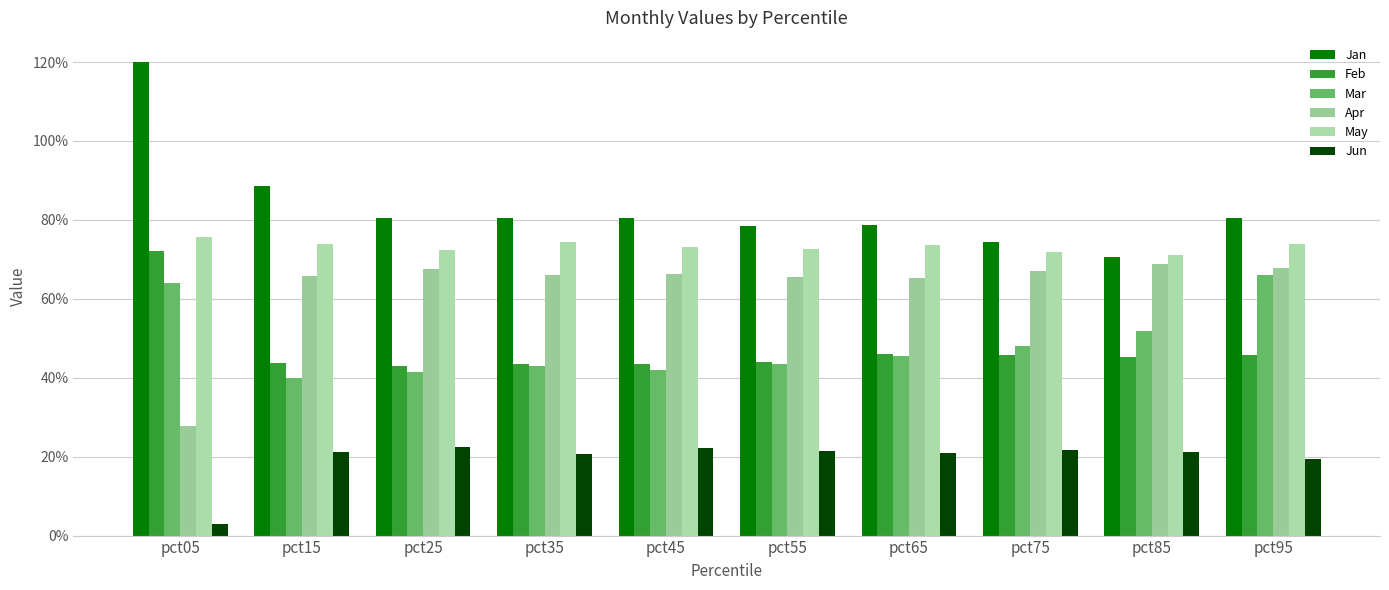

What are all the series names shown in the legend?

Jan, Feb, Mar, Apr, May, Jun